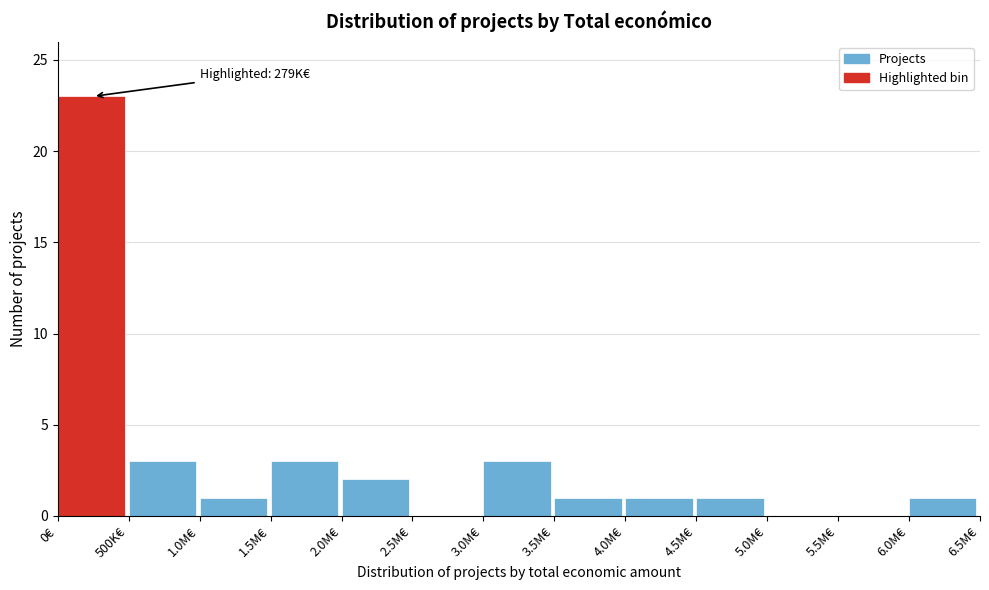

Reading left to right, extract all data points from this chart.

0€=23	500K€=3	1.0M€=1	1.5M€=3	2.0M€=2	2.5M€=0	3.0M€=3	3.5M€=1	4.0M€=1	4.5M€=1	5.0M€=0	5.5M€=0	6.0M€=1